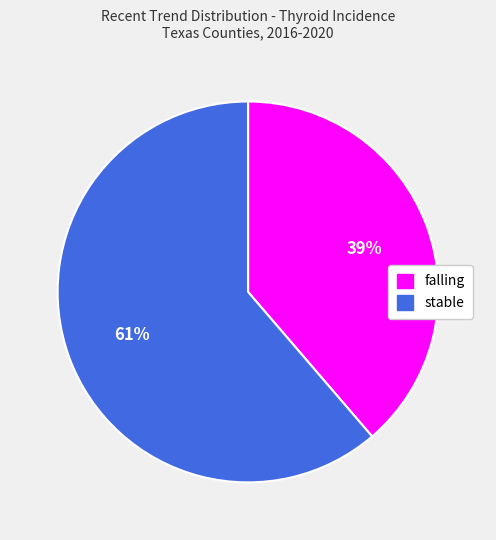

Between falling and stable, which is larger?

stable